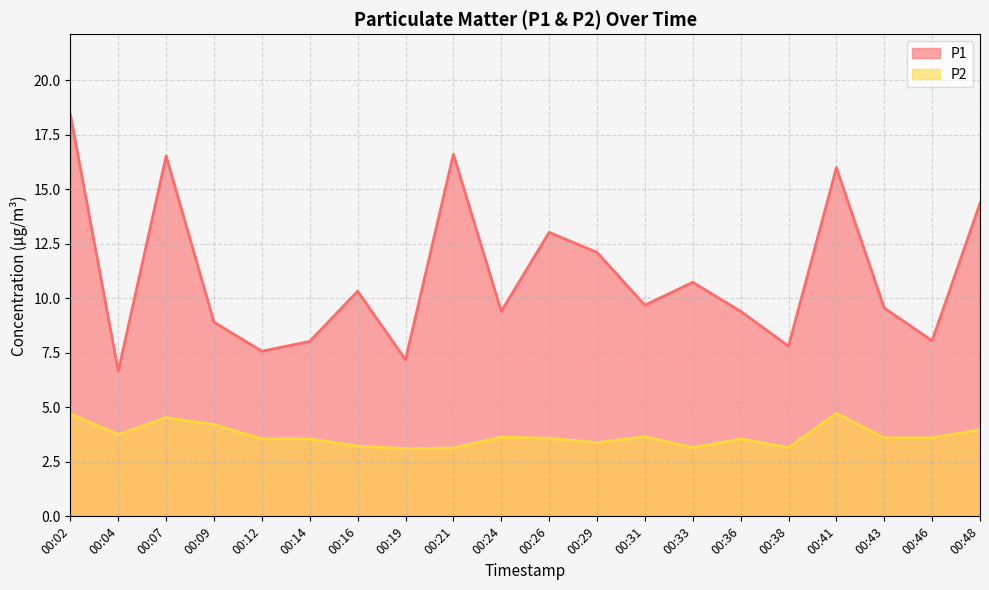

Between 00:33 and 00:41, which series saw the biggest shift?

P1